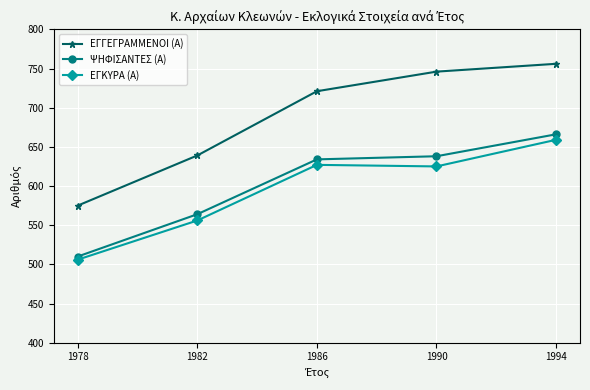

What are all the series names shown in the legend?

ΕΓΓΕΓΡΑΜΜΕΝΟΙ (Α), ΨΗΦΙΣΑΝΤΕΣ (Α), ΕΓΚΥΡΑ (Α)